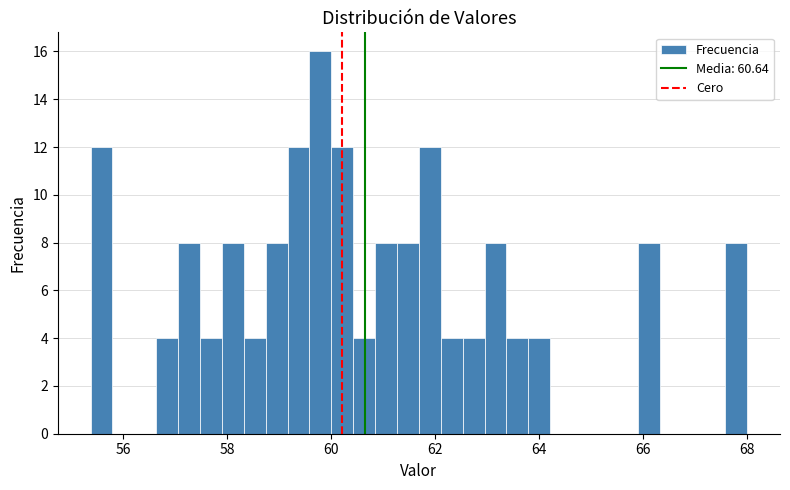

Read against the x-axis, roughly where is the centre of the tallest bar?

59.8